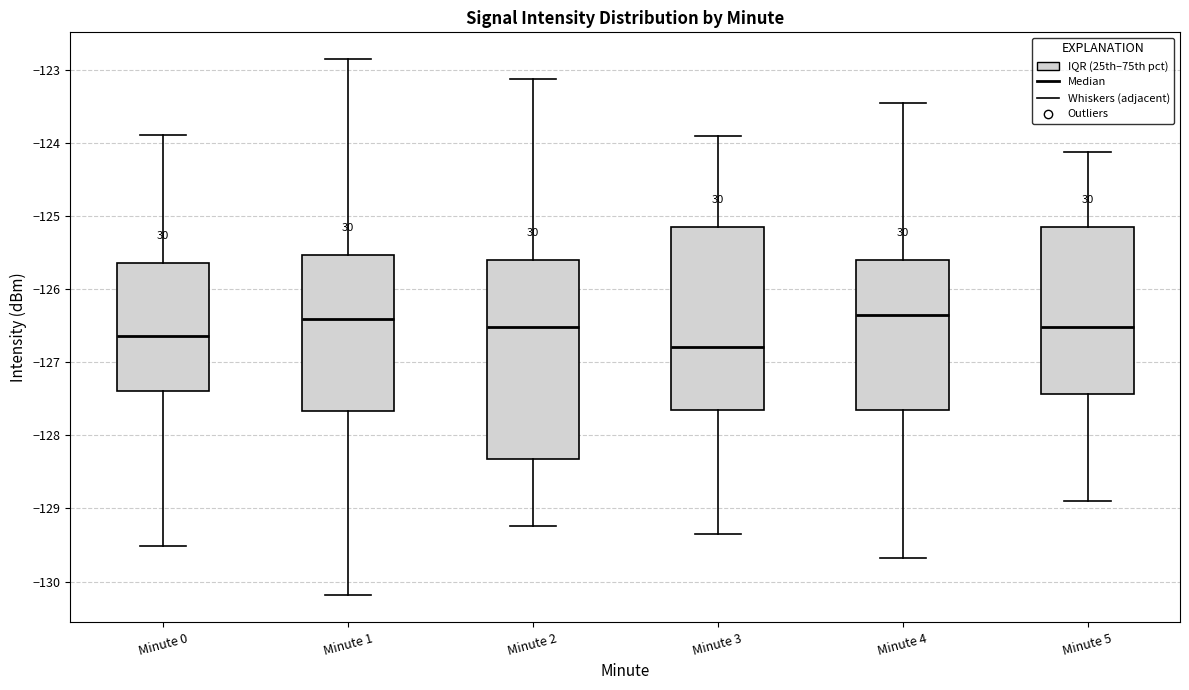

Which box is the tallest, from its lower edge to its upper edge?

Minute 2